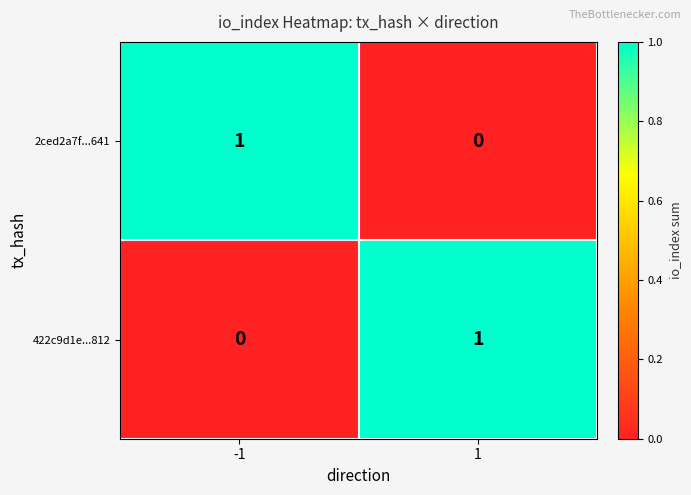

The 422c9d1e...812 series shows 1 at -1. True or false?

False